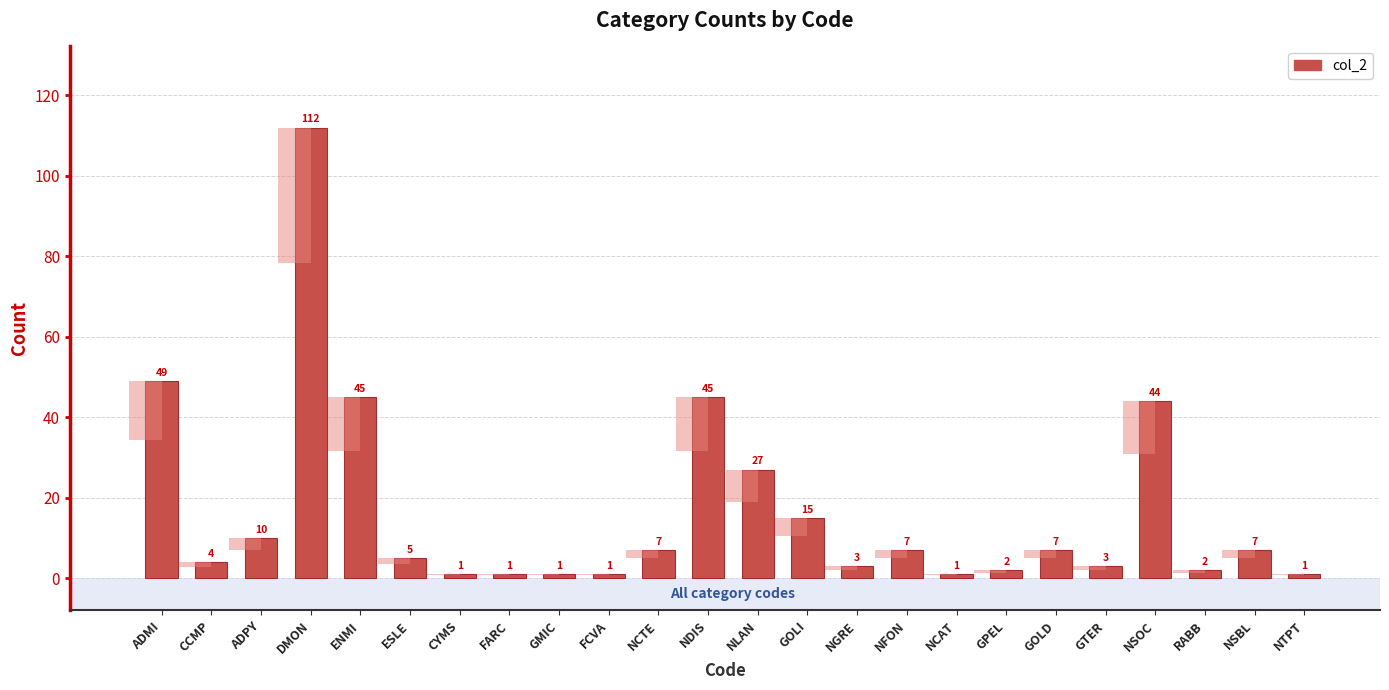

Reading left to right, list all the values displayed in this chart.

ADMI=49	CCMP=4	ADPY=10	DMON=112	ENMI=45	ESLE=5	CYMS=1	FARC=1	GMIC=1	FCVA=1	NCTE=7	NDIS=45	NLAN=27	GOLI=15	NGRE=3	NFON=7	NCAT=1	GPEL=2	GOLD=7	GTER=3	NSOC=44	RABB=2	NSBL=7	NTPT=1